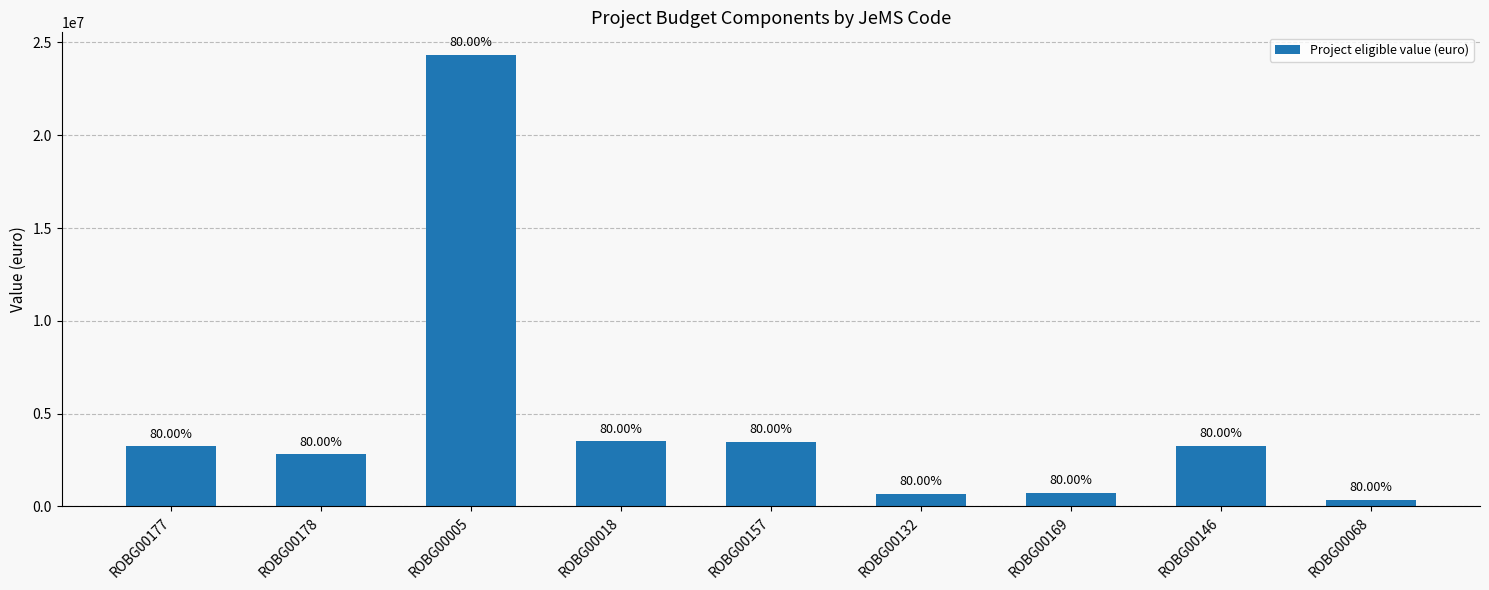

Are the bars horizontal?

No